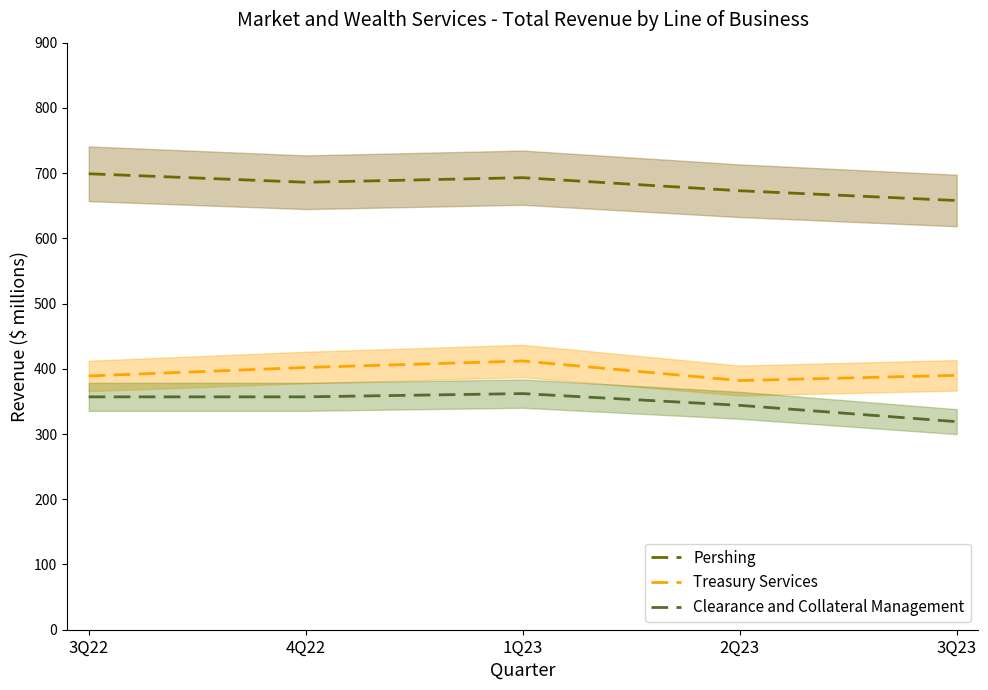

Reading right to left, what are all the values shown in this chart?

Pershing: 658	673	693	686	699
Treasury Services: 390	382	412	402	389
Clearance and Collateral Management: 319	344	362	357	357